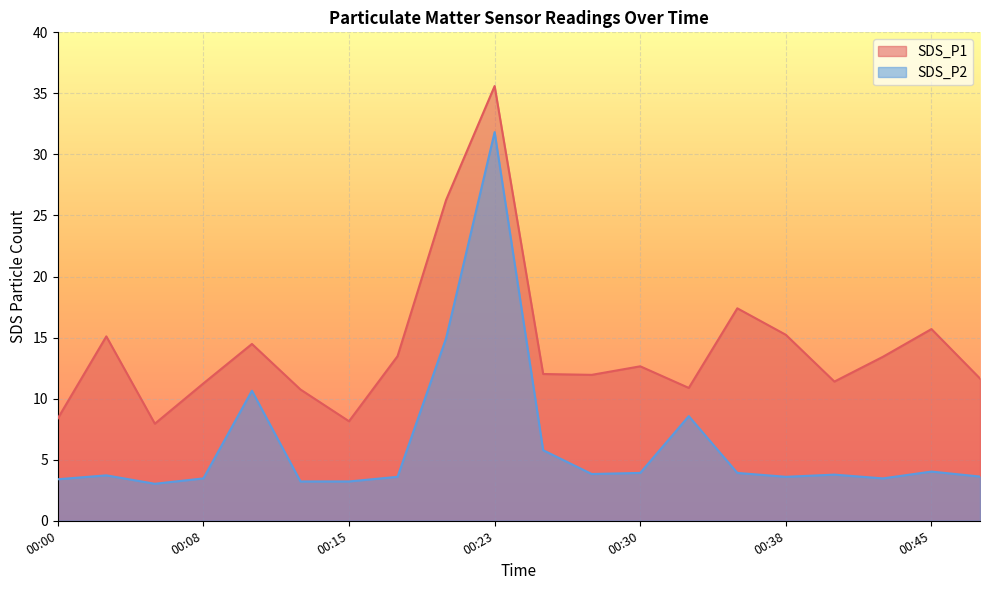

Which category has the highest value across all series?

00:23